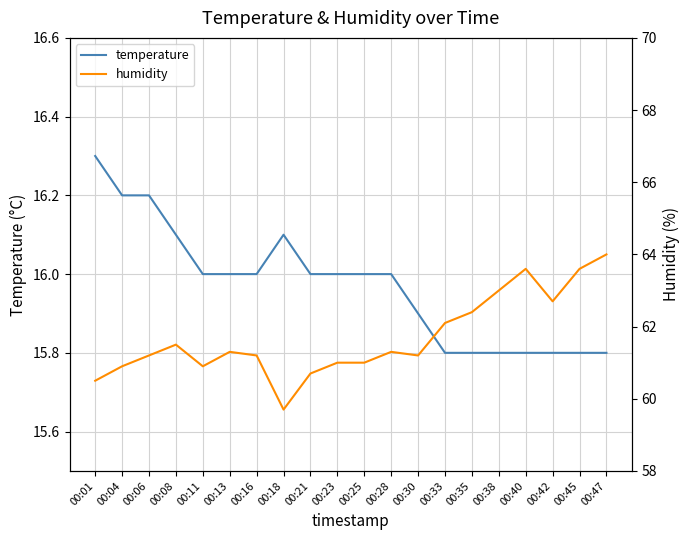

At how many categories does at least one series exceed 21?

20